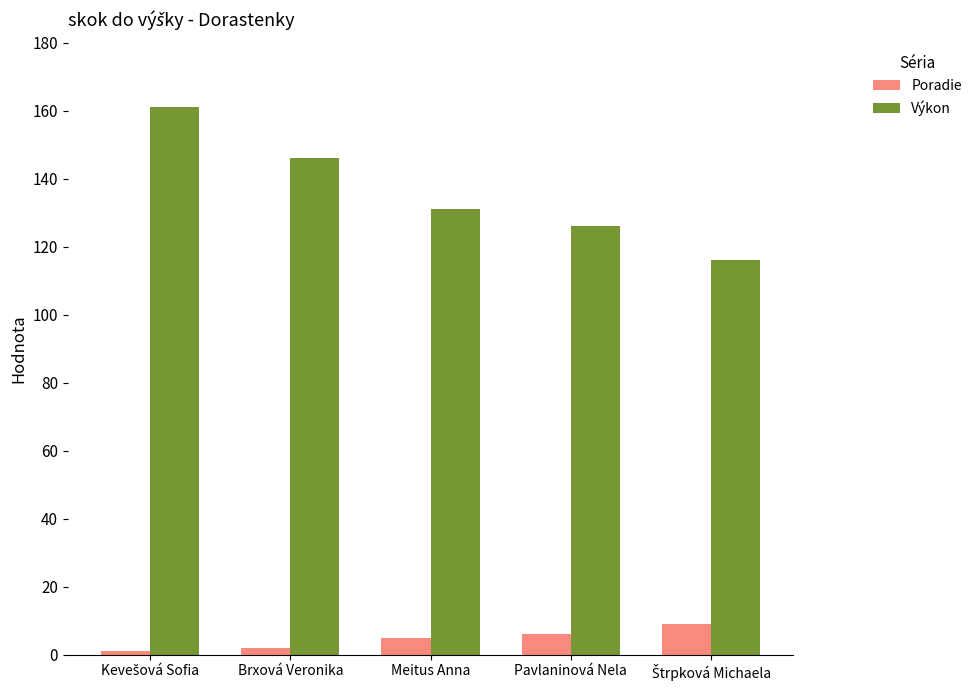

What value does the Výkon series have at Meitus Anna?

131